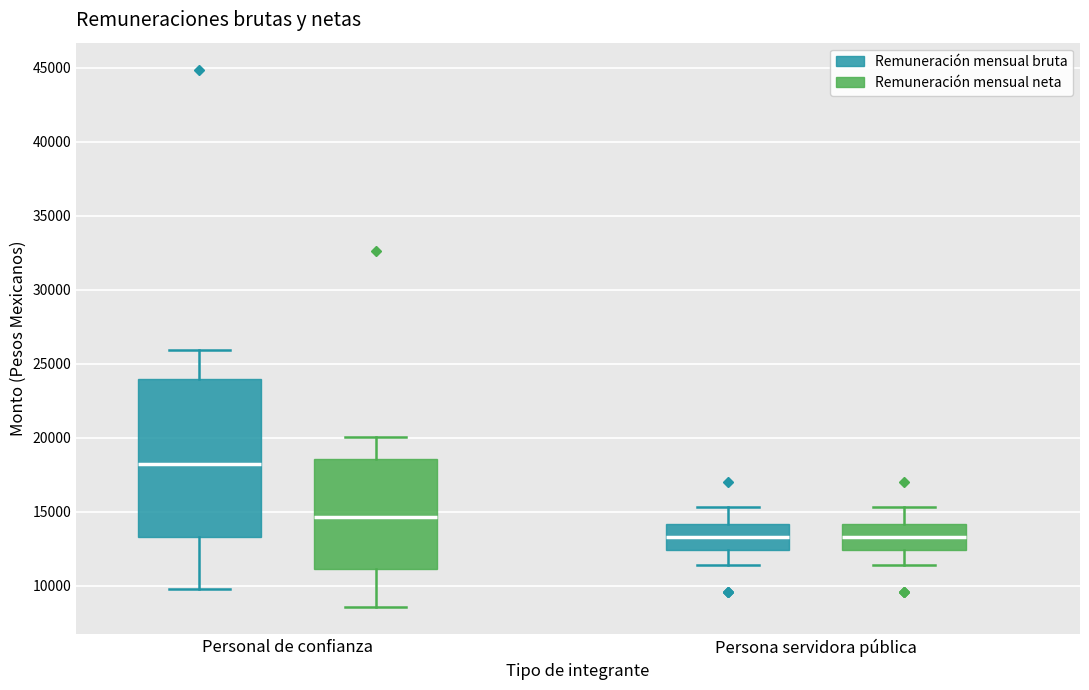

Which box is the tallest, from its lower edge to its upper edge?

Personal de confianza (Remuneración mensual bruta)